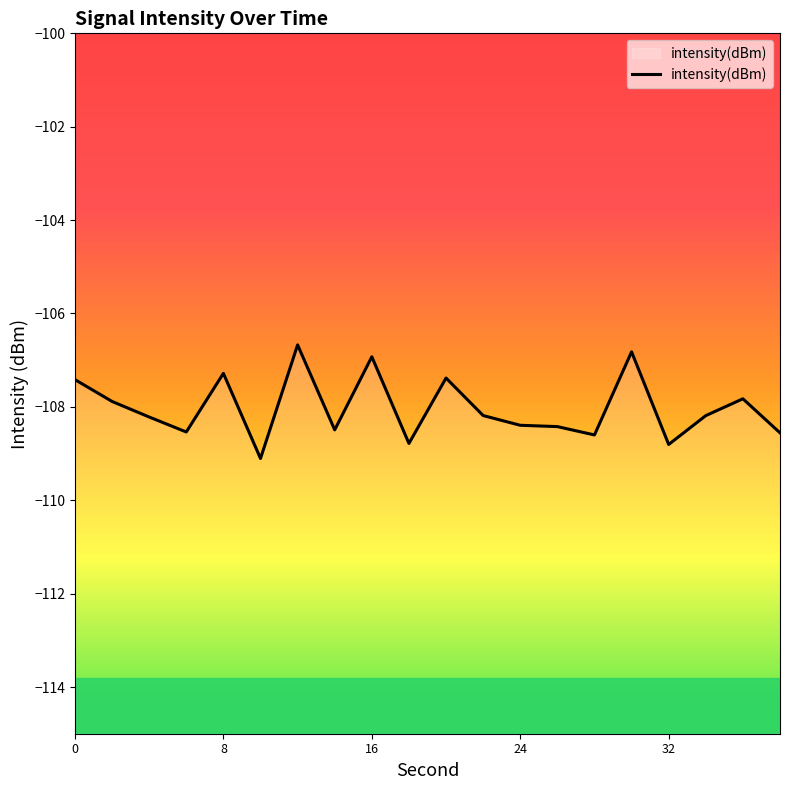

What is the greatest value displayed?

-106.7